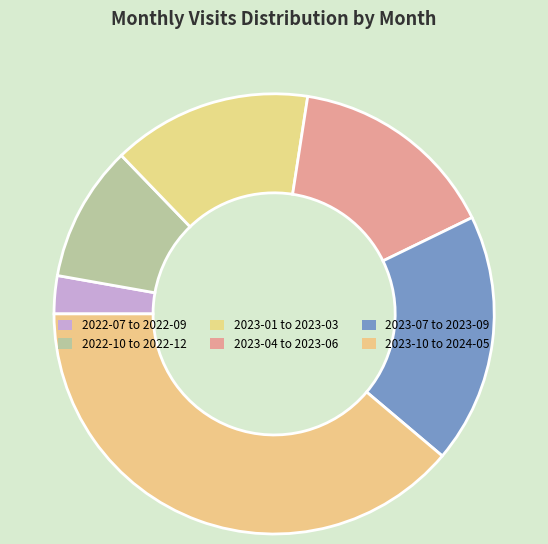

Count the number of slices in the pie.

6